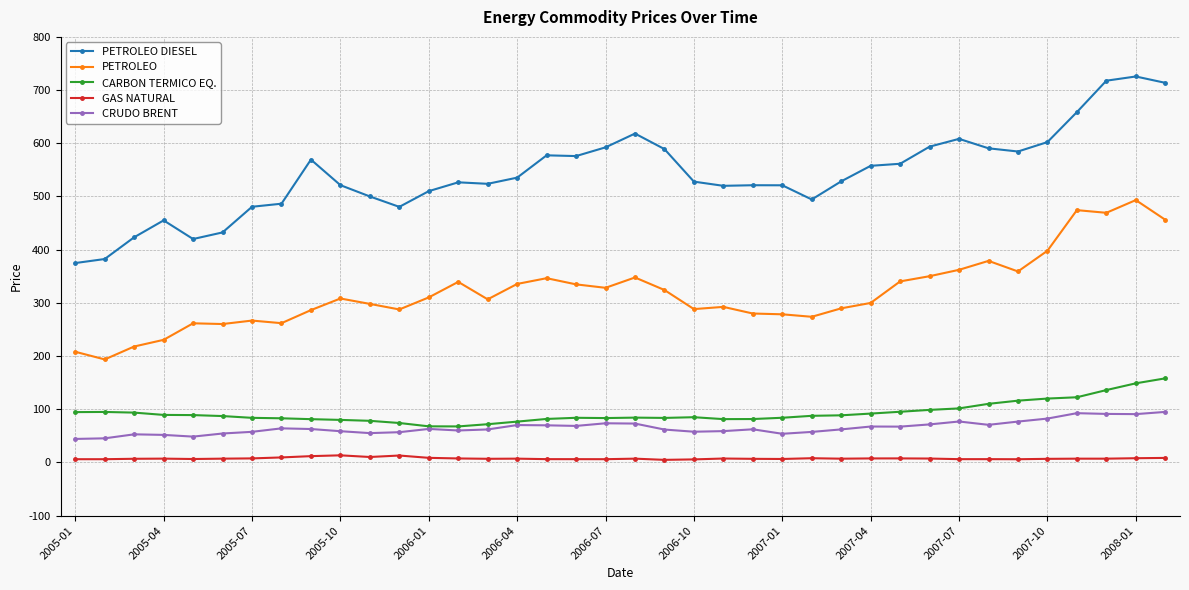

In CRUDO BRENT, how many points are lower than both neighbors (excluding endpoints)?

9